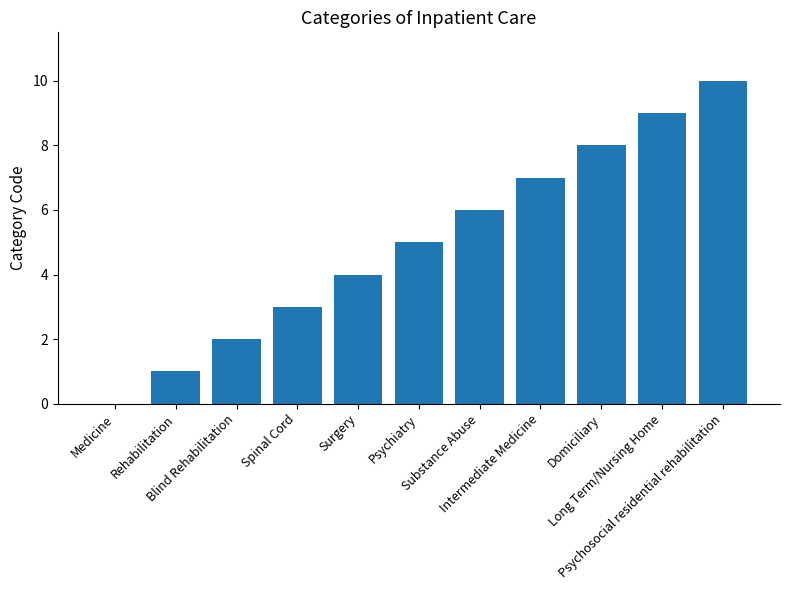

How many values are between 2 and 8?

7